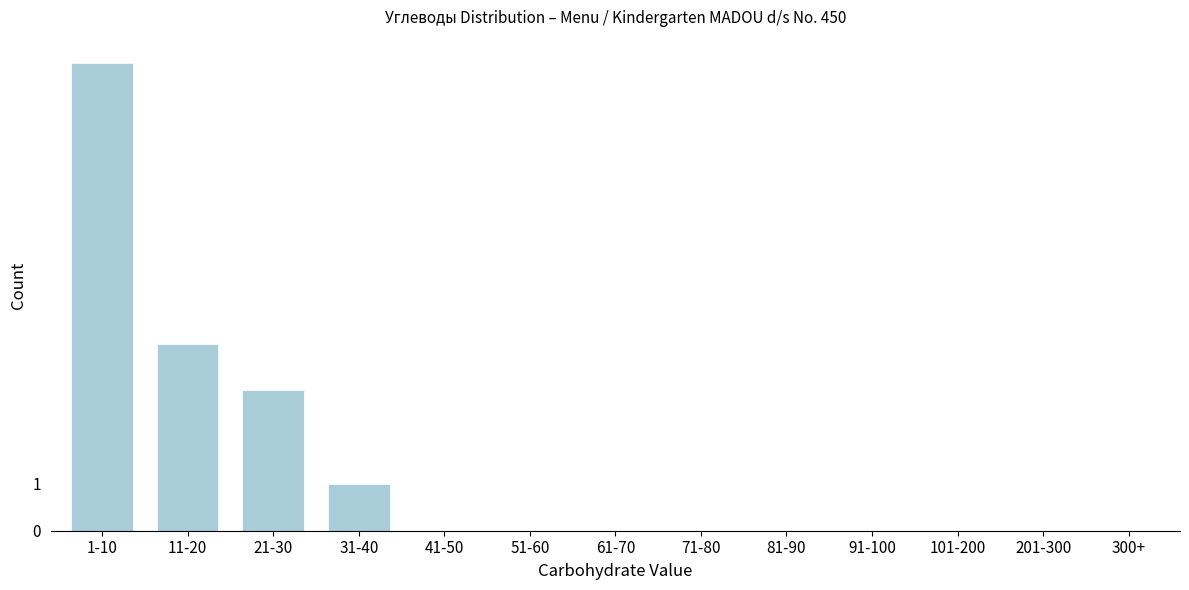

What is the sum of all values?

18